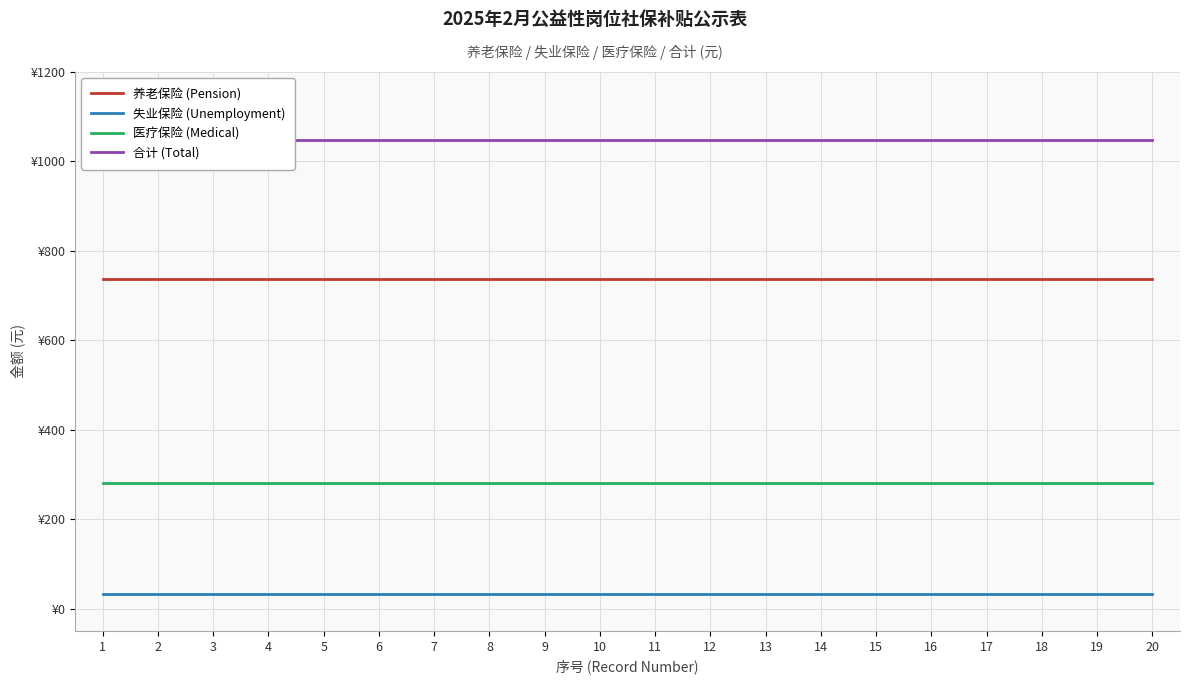

What value does the 医疗保险 (Medical) series have at 2?

280.6